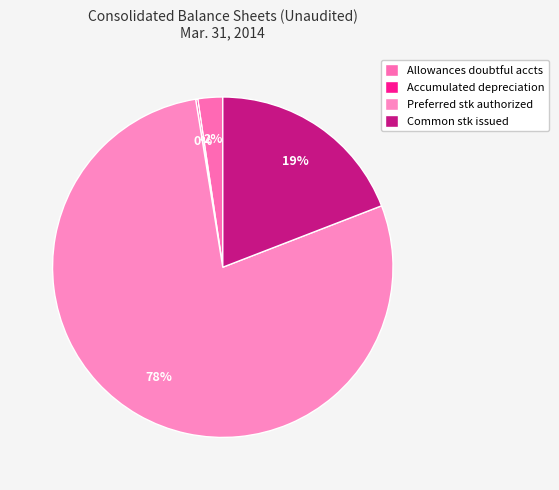

What is the majority slice?

Preferred stk authorized